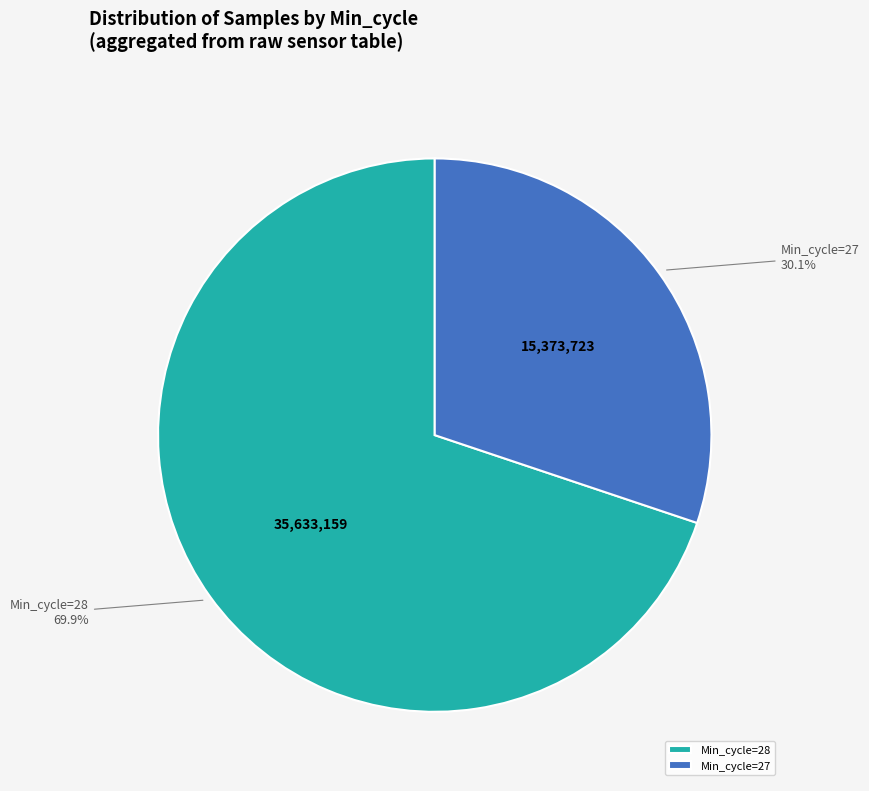

Rank the categories by value from lowest to highest.

Min_cycle=27, Min_cycle=28